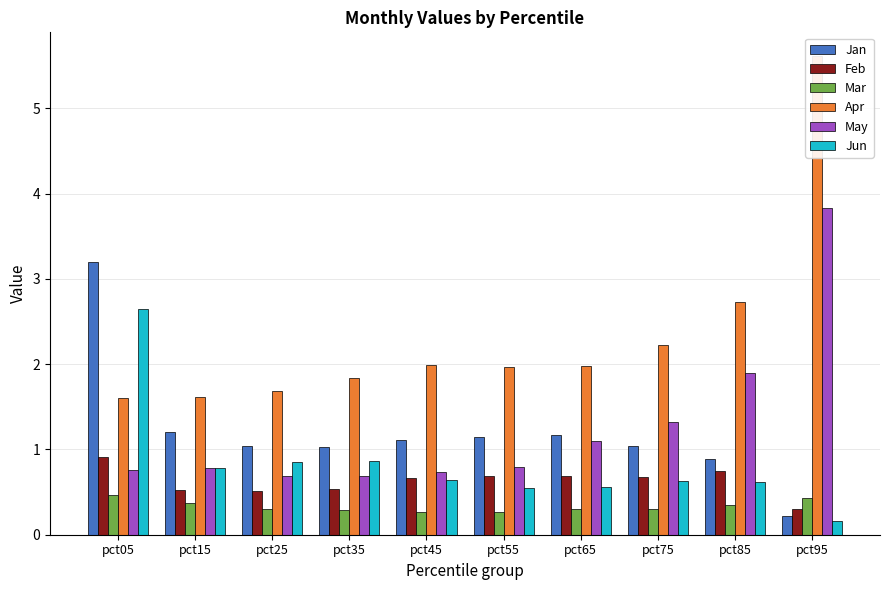

Rank the categories by Feb value from lowest to highest.

pct95, pct25, pct15, pct35, pct45, pct75, pct65, pct55, pct85, pct05